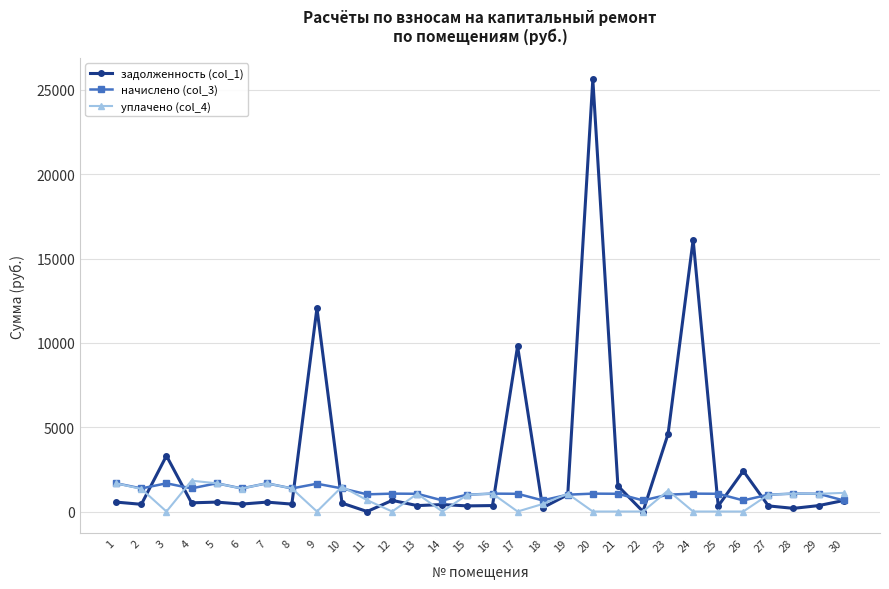

Does the chart have visible grid lines?

Yes